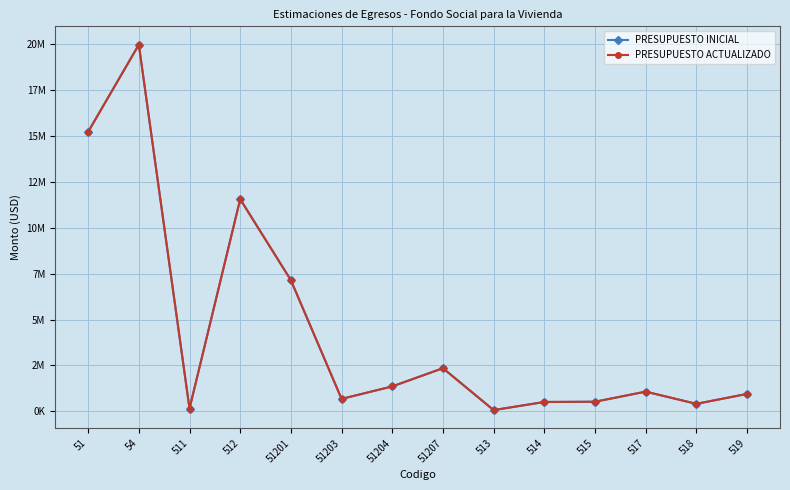

What are all the series names shown in the legend?

PRESUPUESTO INICIAL, PRESUPUESTO ACTUALIZADO